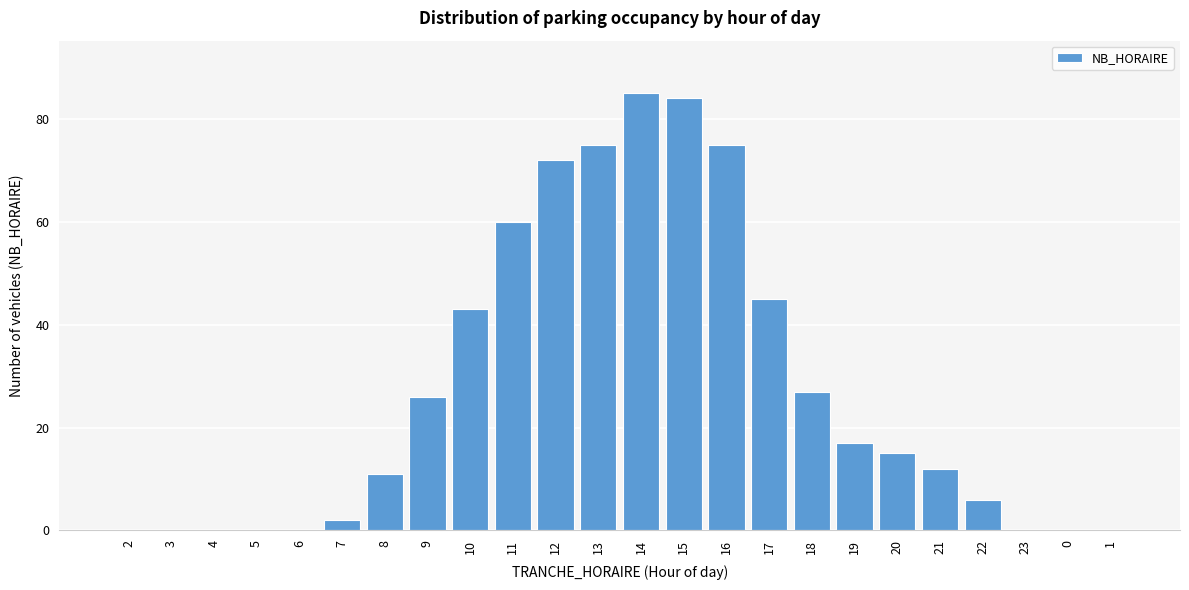

Reading left to right, list all the values displayed in this chart.

2=0	3=0	4=0	5=0	6=0	7=2	8=11	9=26	10=43	11=60	12=72	13=75	14=85	15=84	16=75	17=45	18=27	19=17	20=15	21=12	22=6	23=0	0=0	1=0